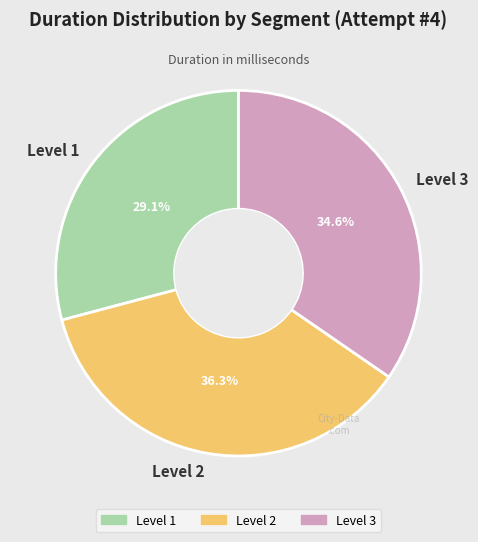

What is the ratio of the value at Level 3 to the value at Level 1?

1.2